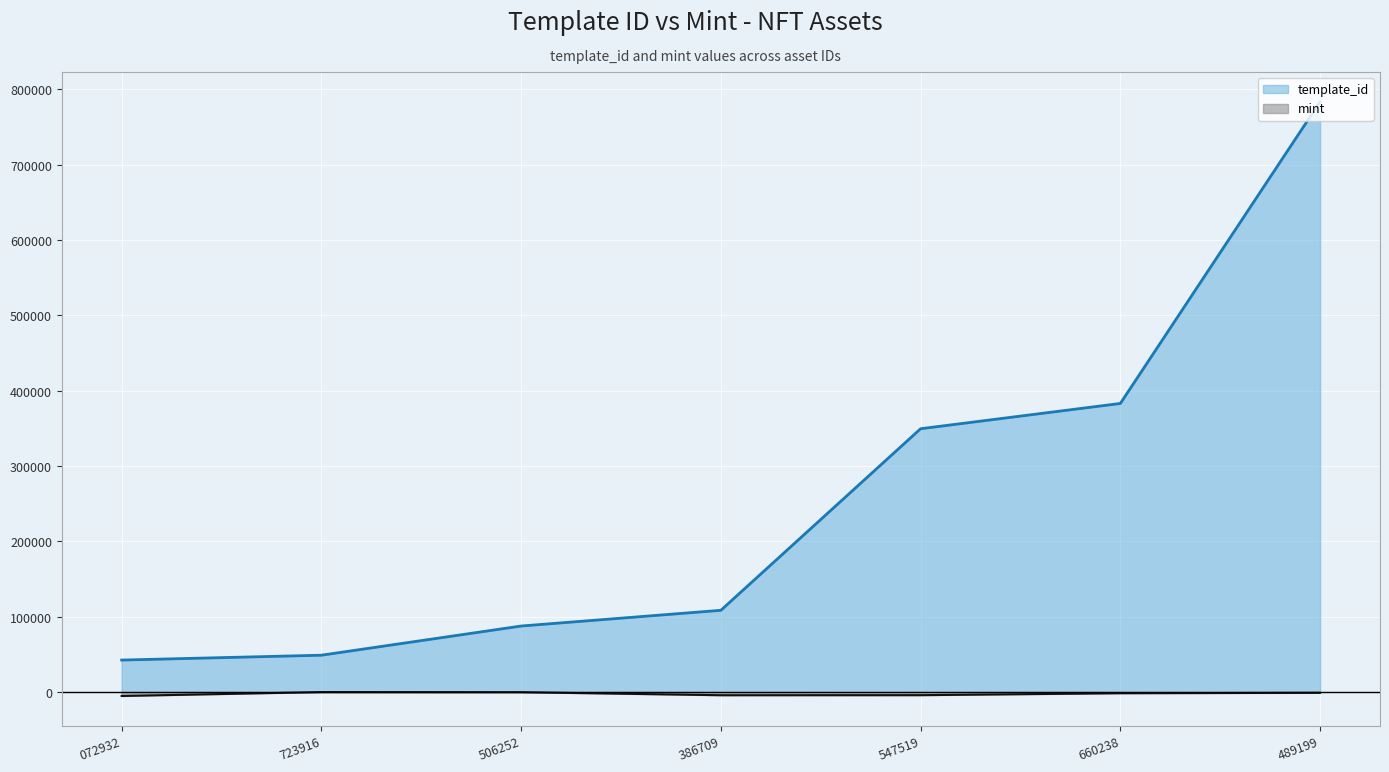

What is the value of the template_id point at the 5th from the left?

349523